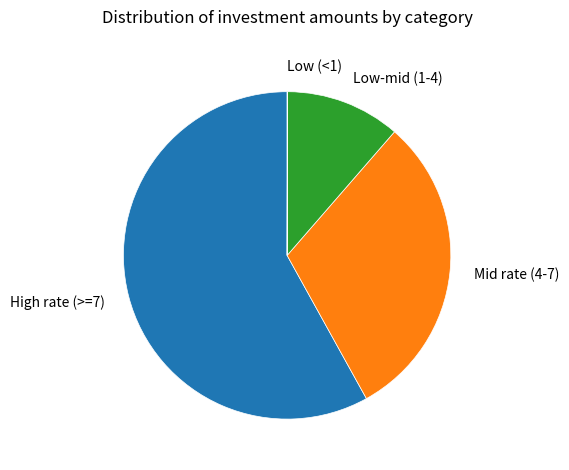

True or false: Mid rate (4-7) accounts for 31% of the total.

True